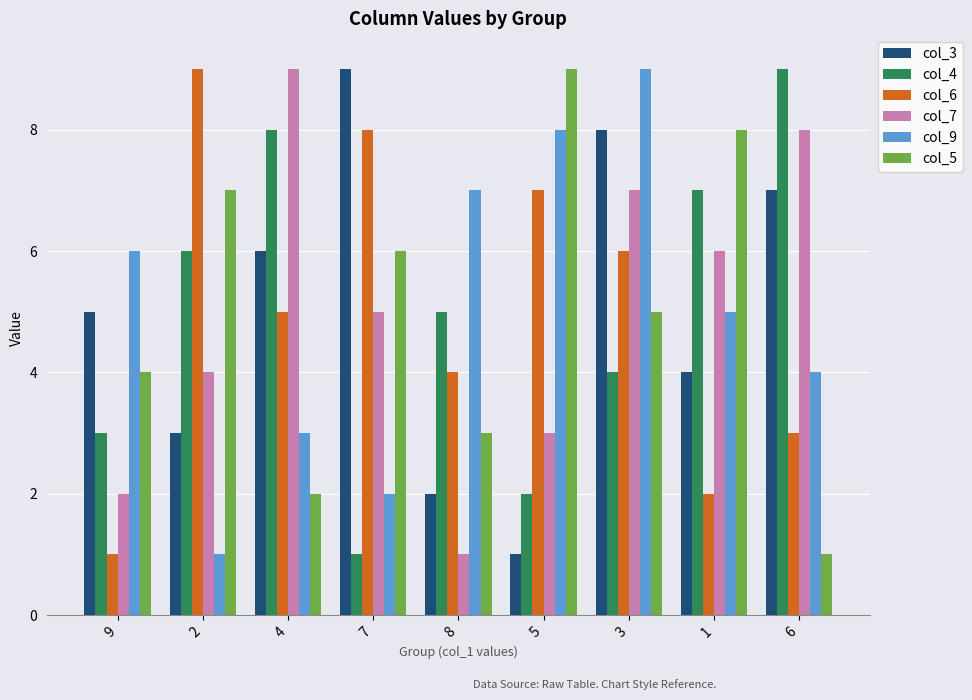

Is it true that col_5 equals 7 at 2?

True